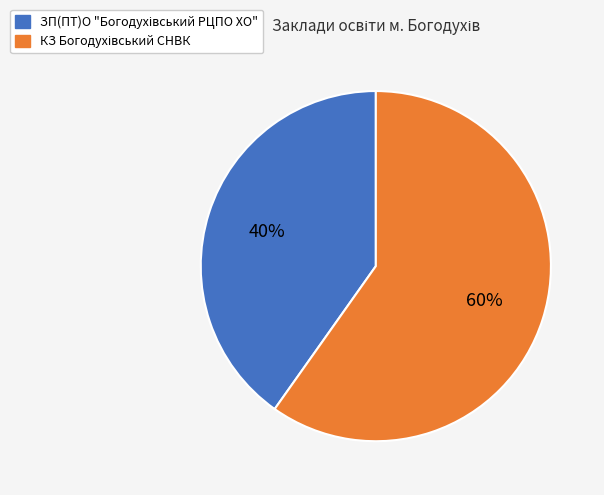

Does any single category account for the majority?

Yes